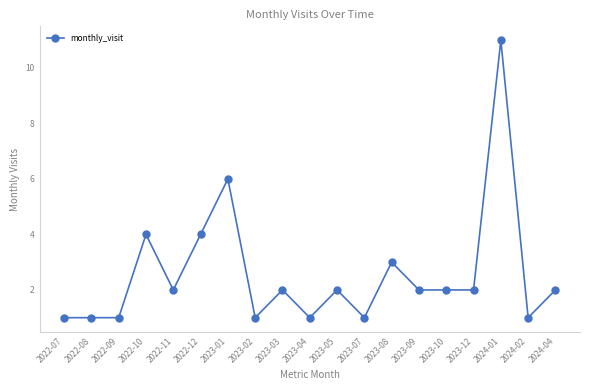

Reading left to right, transcribe all the data shown in this chart.

2022-07=1	2022-08=1	2022-09=1	2022-10=4	2022-11=2	2022-12=4	2023-01=6	2023-02=1	2023-03=2	2023-04=1	2023-05=2	2023-07=1	2023-08=3	2023-09=2	2023-10=2	2023-12=2	2024-01=11	2024-02=1	2024-04=2